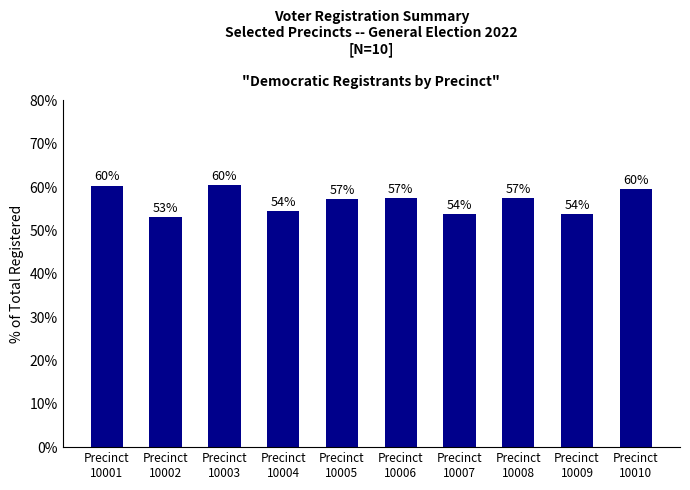

Does the chart contain any negative values?

No